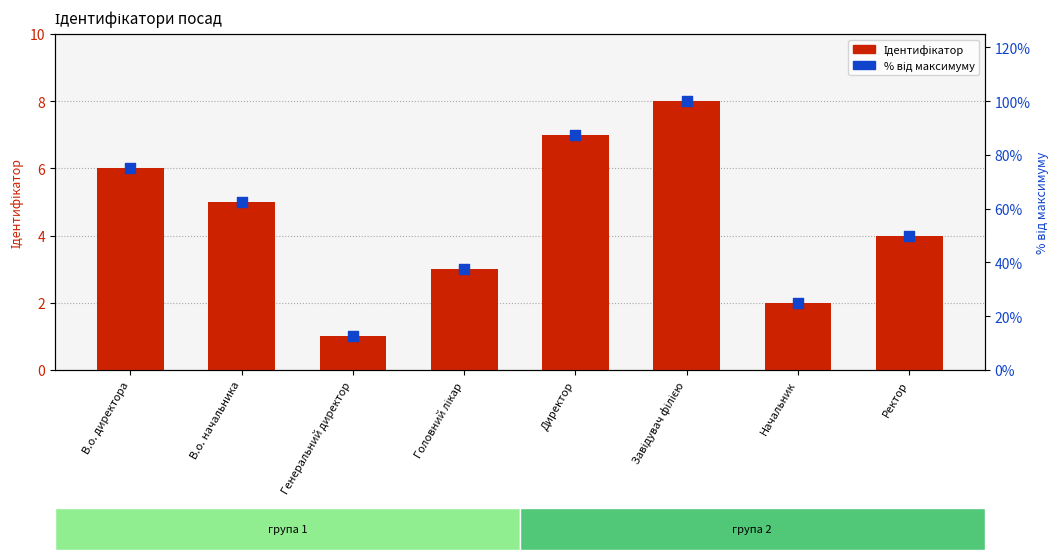

Is the value of Ідентифікатор at В.о. начальника greater than the value of % від максимуму at В.о. начальника?

No